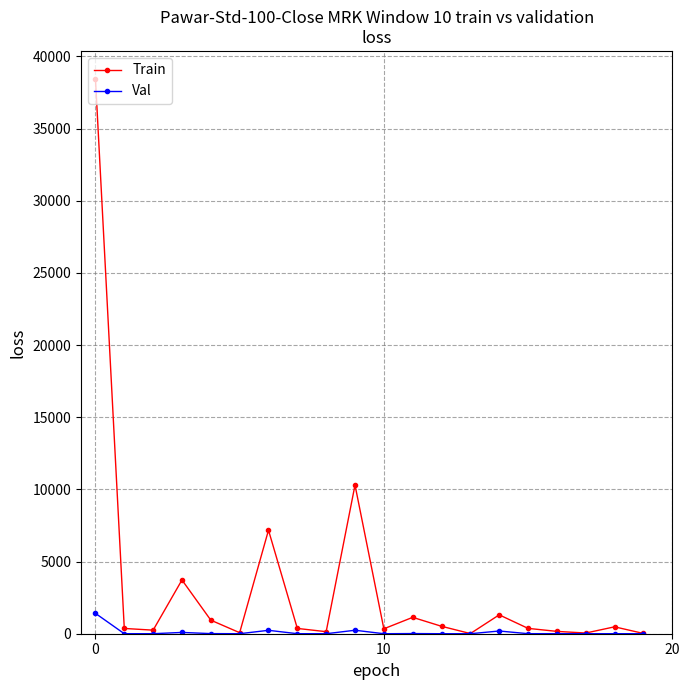

Which series has the widest spread of values?

Train